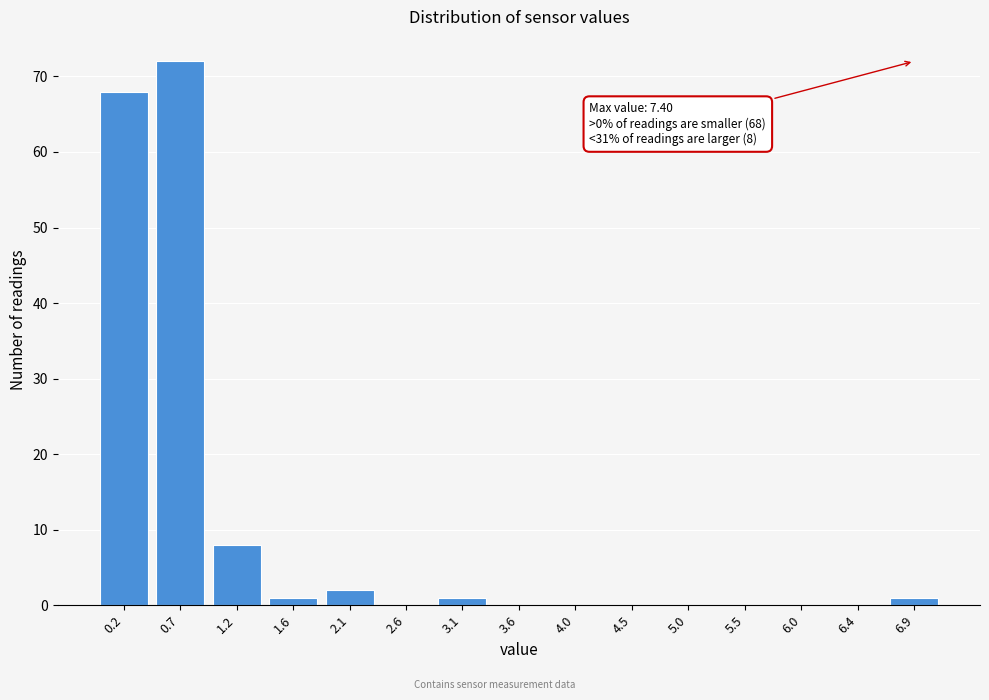

Reading right to left, what are all the values shown in this chart?

6.9=1	6.4=0	6.0=0	5.5=0	5.0=0	4.5=0	4.0=0	3.6=0	3.1=1	2.6=0	2.1=2	1.6=1	1.2=8	0.7=72	0.2=68